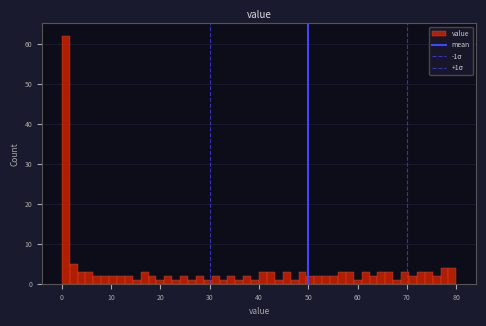

Read against the x-axis, roughly where is the centre of the tallest bar?

1